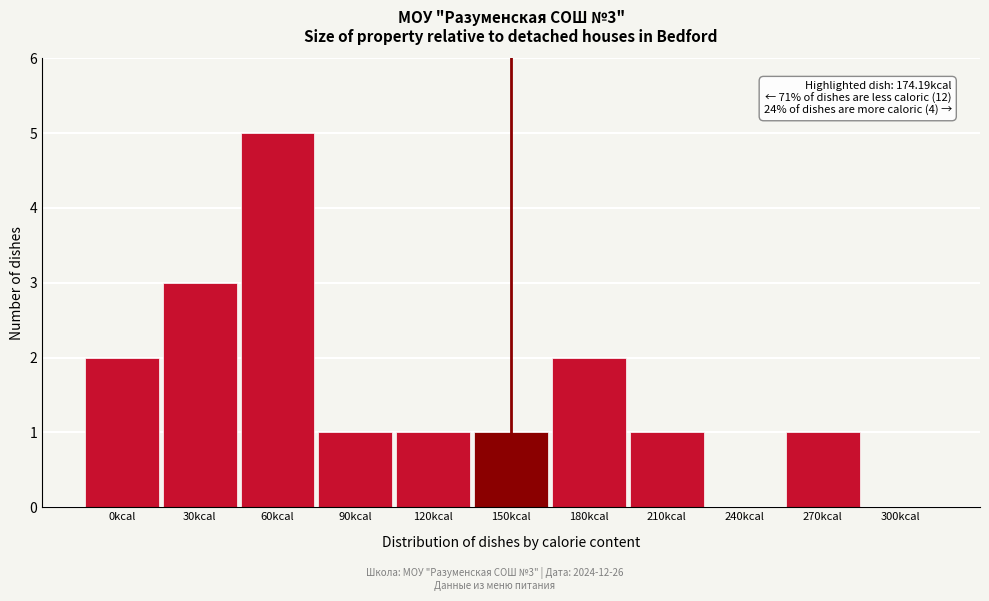

Reading left to right, extract all data points from this chart.

0kcal=2	30kcal=3	60kcal=5	90kcal=1	120kcal=1	150kcal=1	180kcal=2	210kcal=1	240kcal=0	270kcal=1	300kcal=0